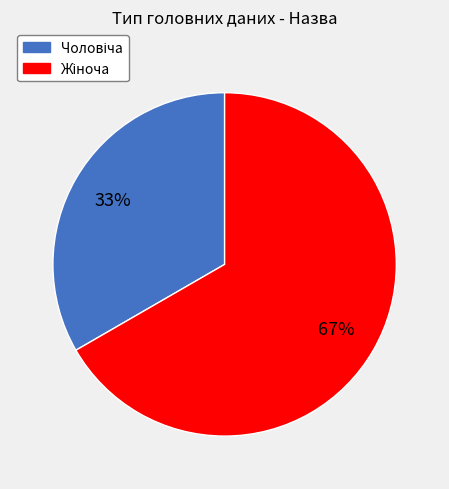

To the nearest percent, what is the average slice percentage?

50%